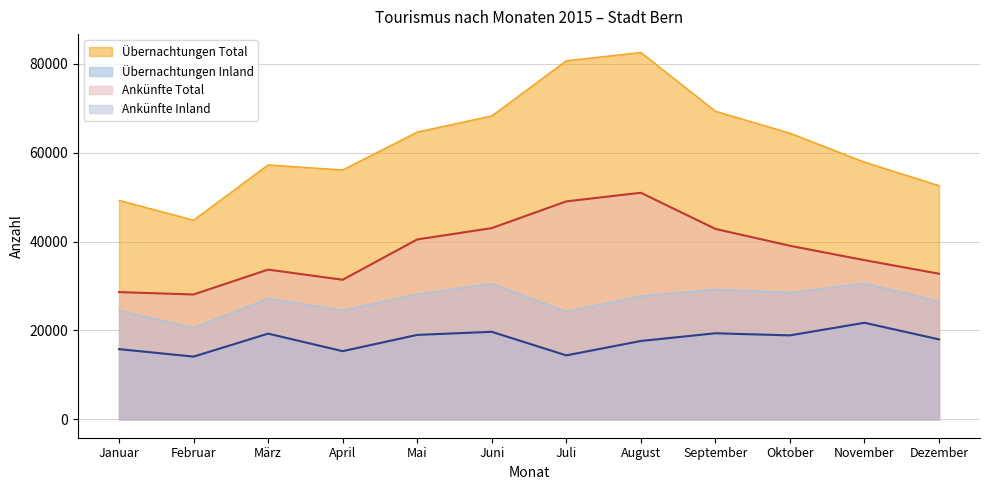

True or false: Ankünfte Total and Übernachtungen Inland cross at least once.

False